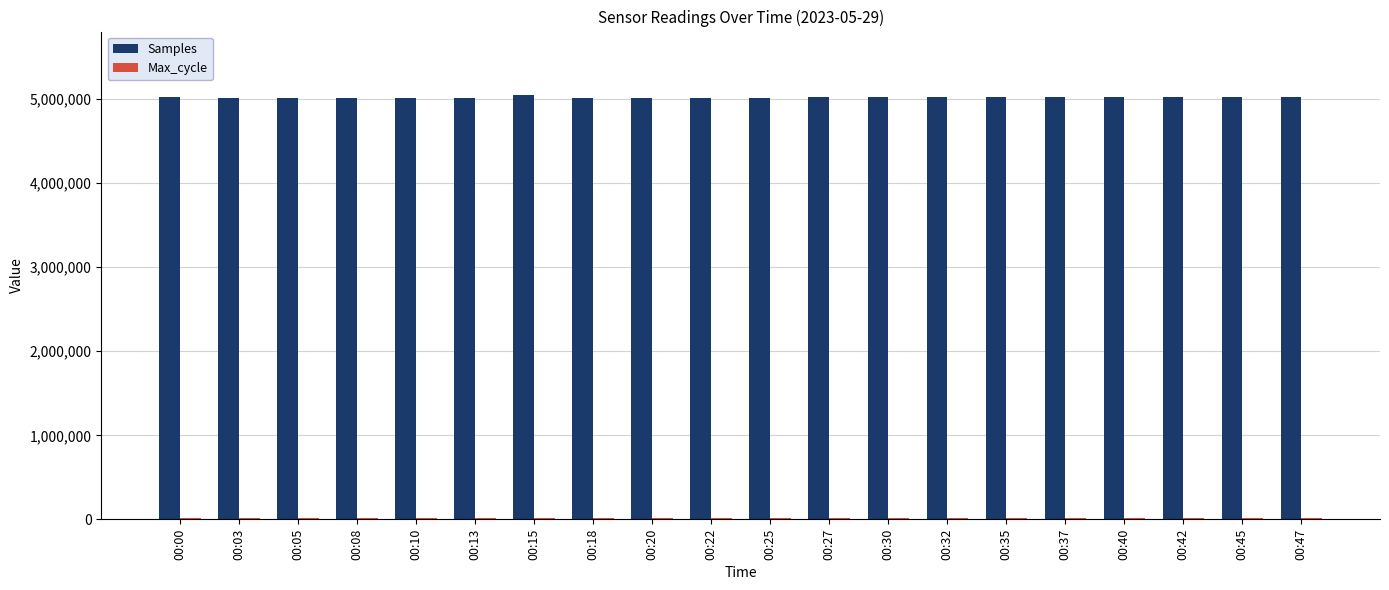

What is the sum of all Samples values?

100425473